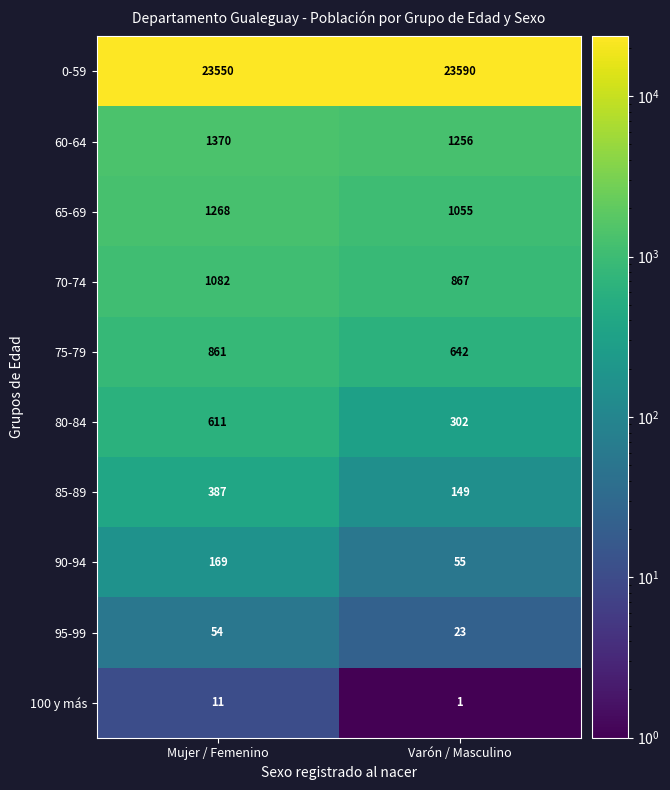

What is the greatest value displayed?

23590